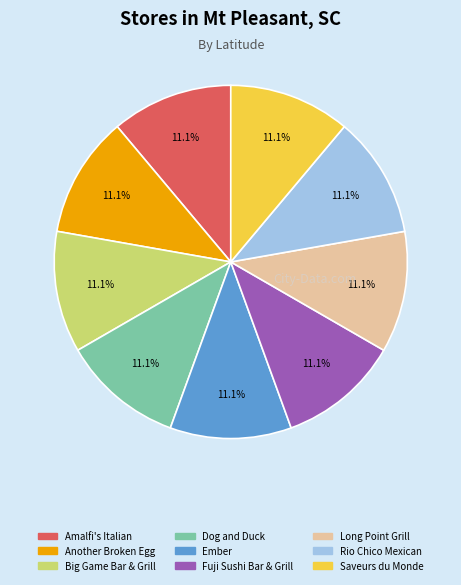

Is there any slice that represents more than half of the pie?

No